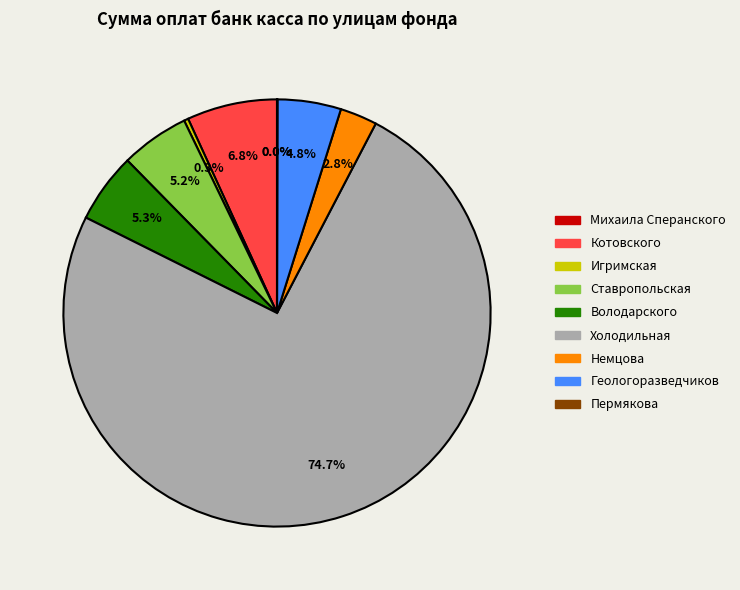

What is the majority slice?

Холодильная